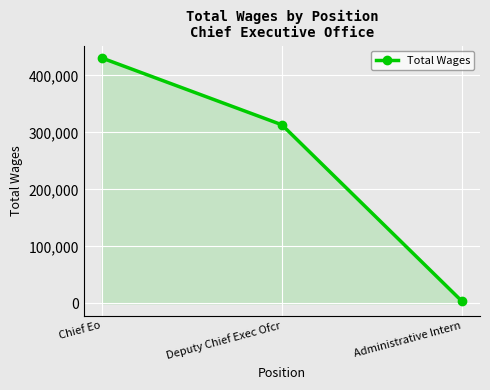

What is the label of the 3rd point from the left?

Administrative Intern